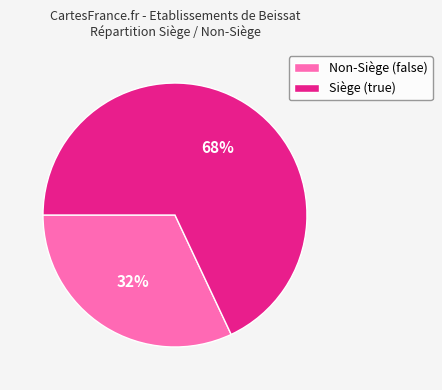

Rank the categories by value from highest to lowest.

Siège (true), Non-Siège (false)